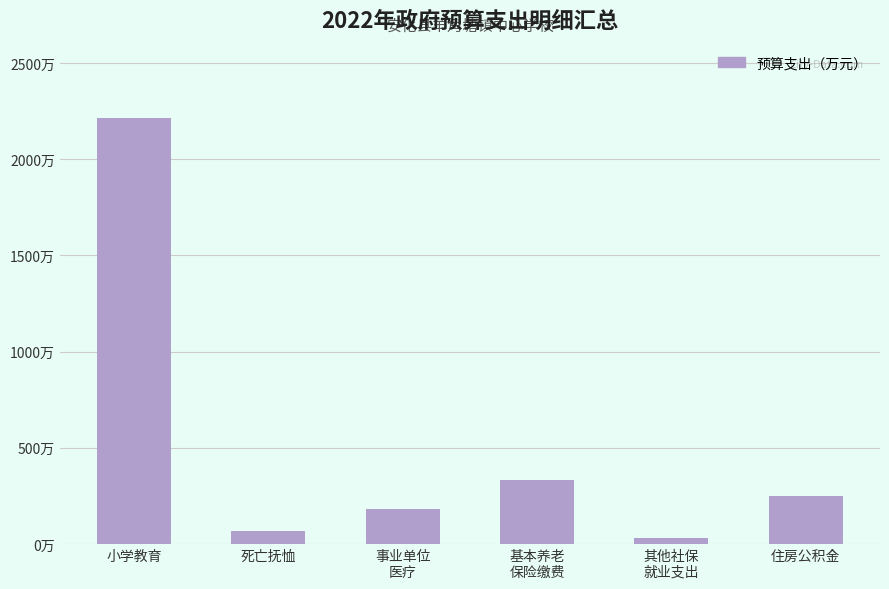

Rank the categories by value from lowest to highest.

其他社保
就业支出, 死亡抚恤, 事业单位
医疗, 住房公积金, 基本养老
保险缴费, 小学教育